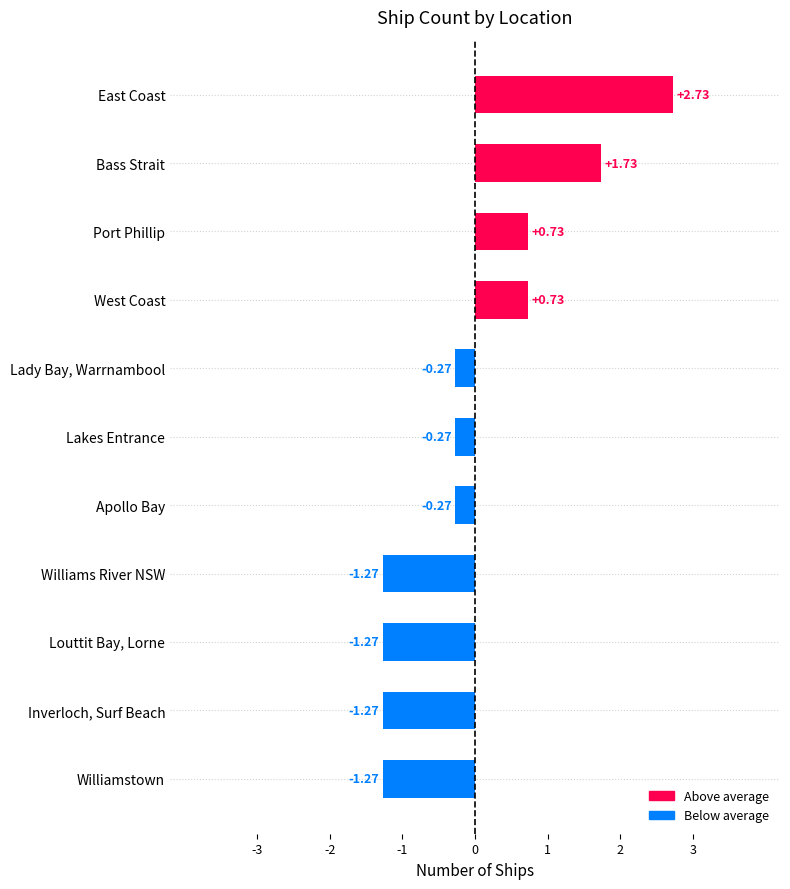

How many values are above zero?

4